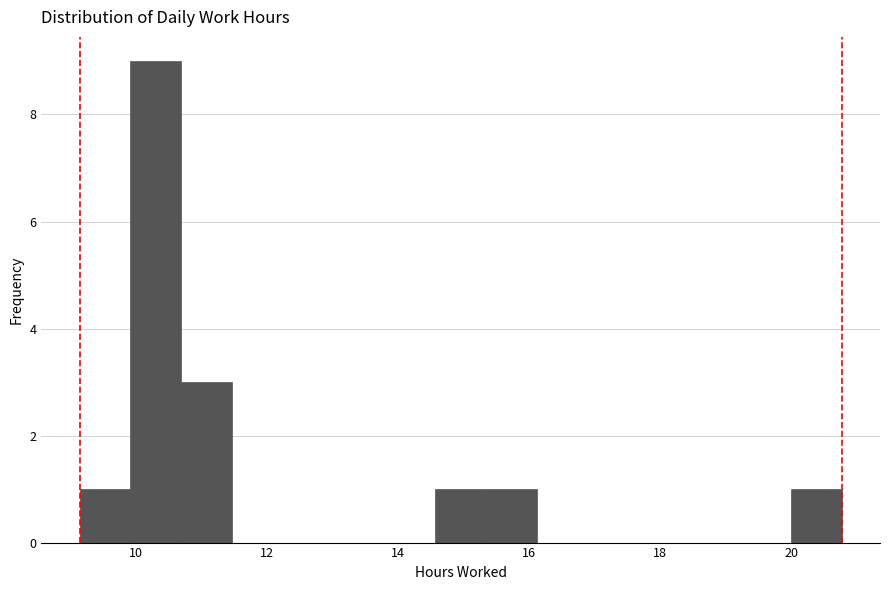

Read against the x-axis, roughly where is the centre of the tallest bar?

10.4